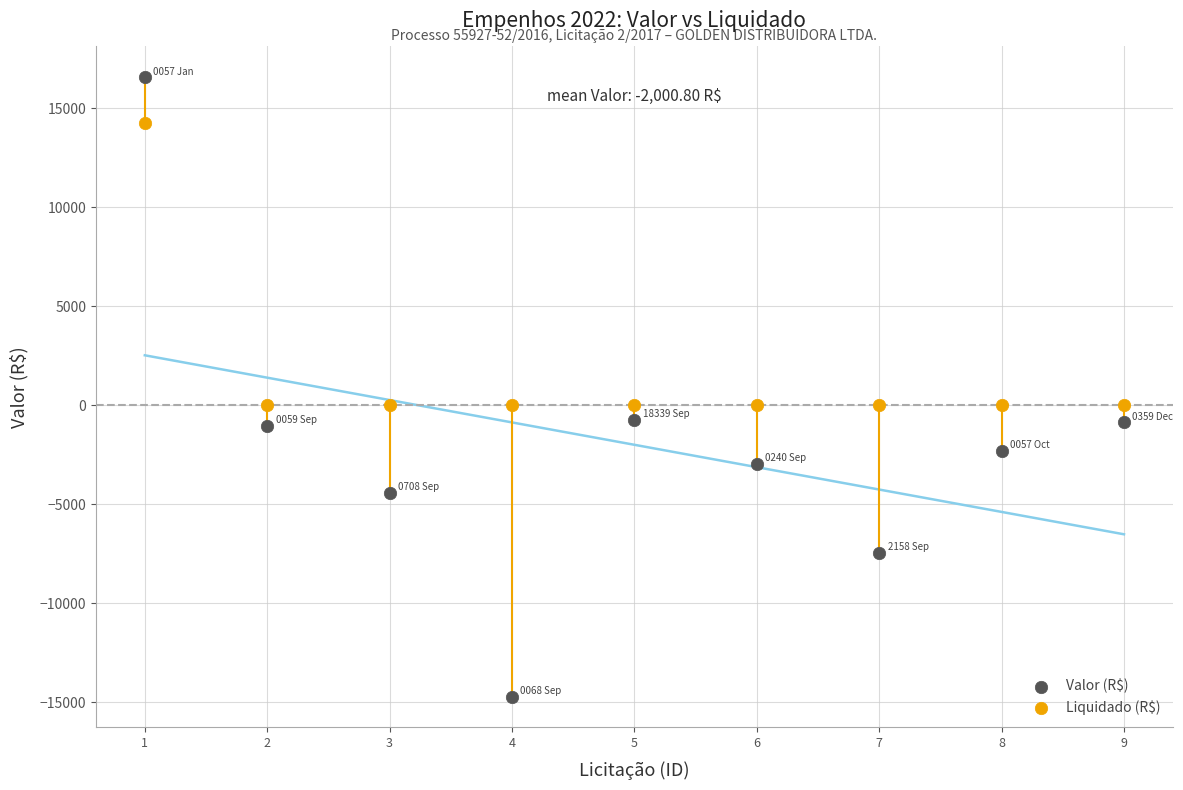

Which series contains the lowest Y value?

Valor (R$)